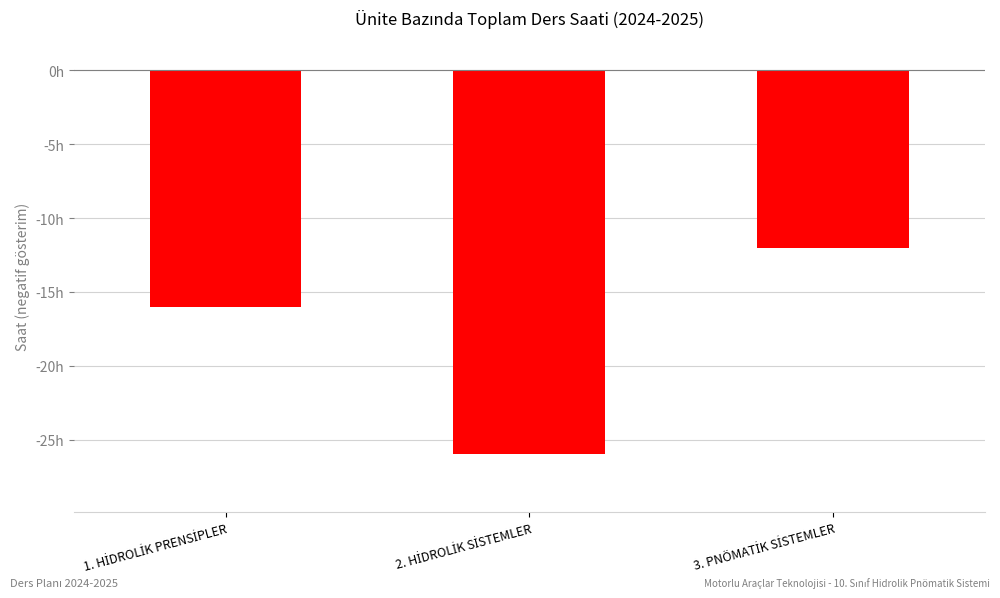

Does the chart contain any negative values?

Yes